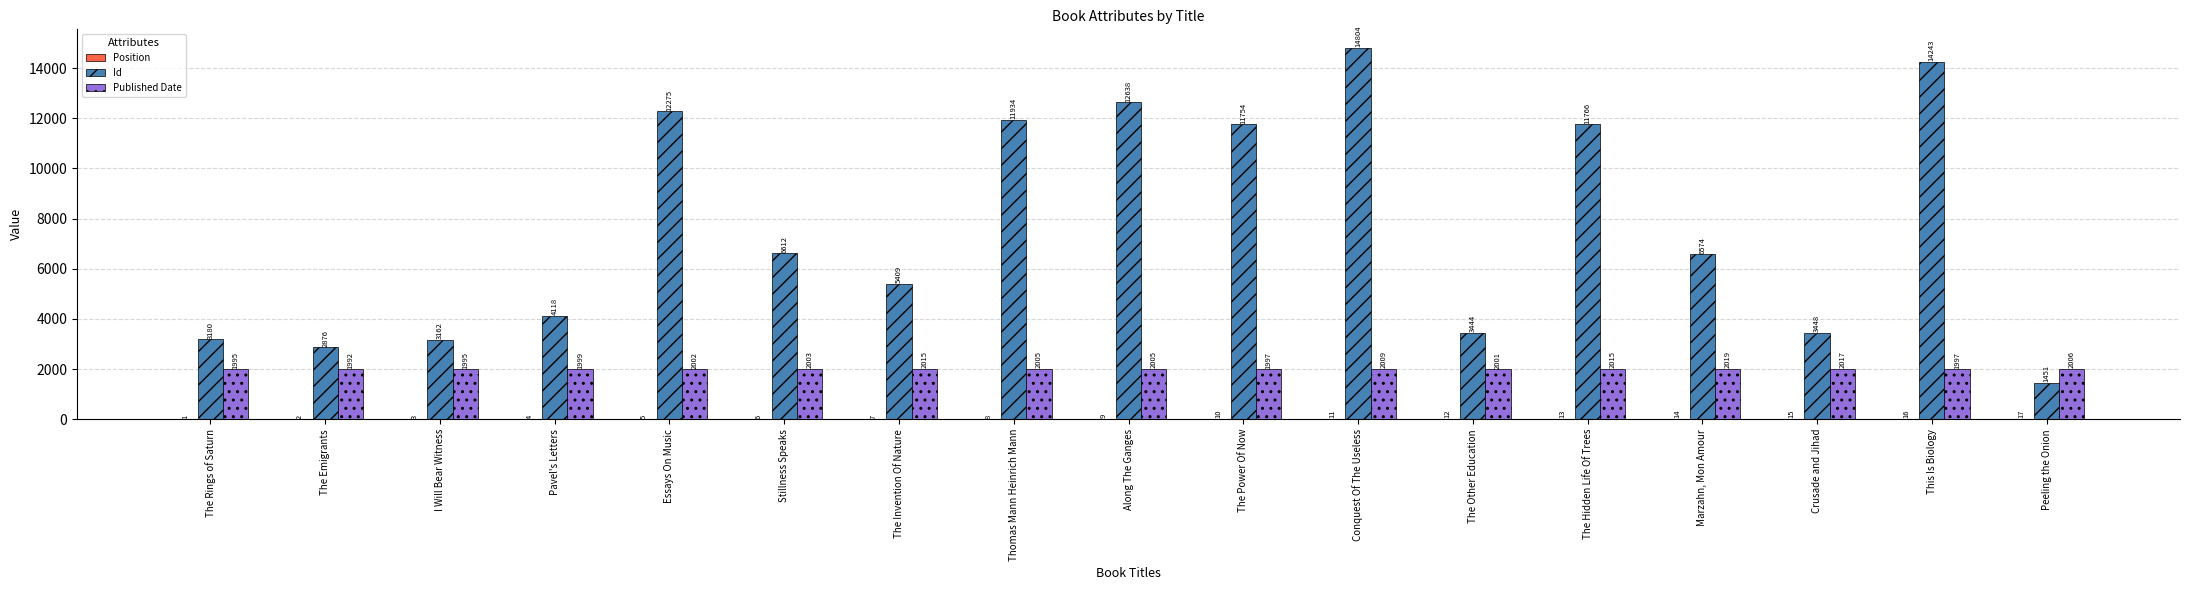

Which category has the highest value in the Id series?

Conquest Of The Useless